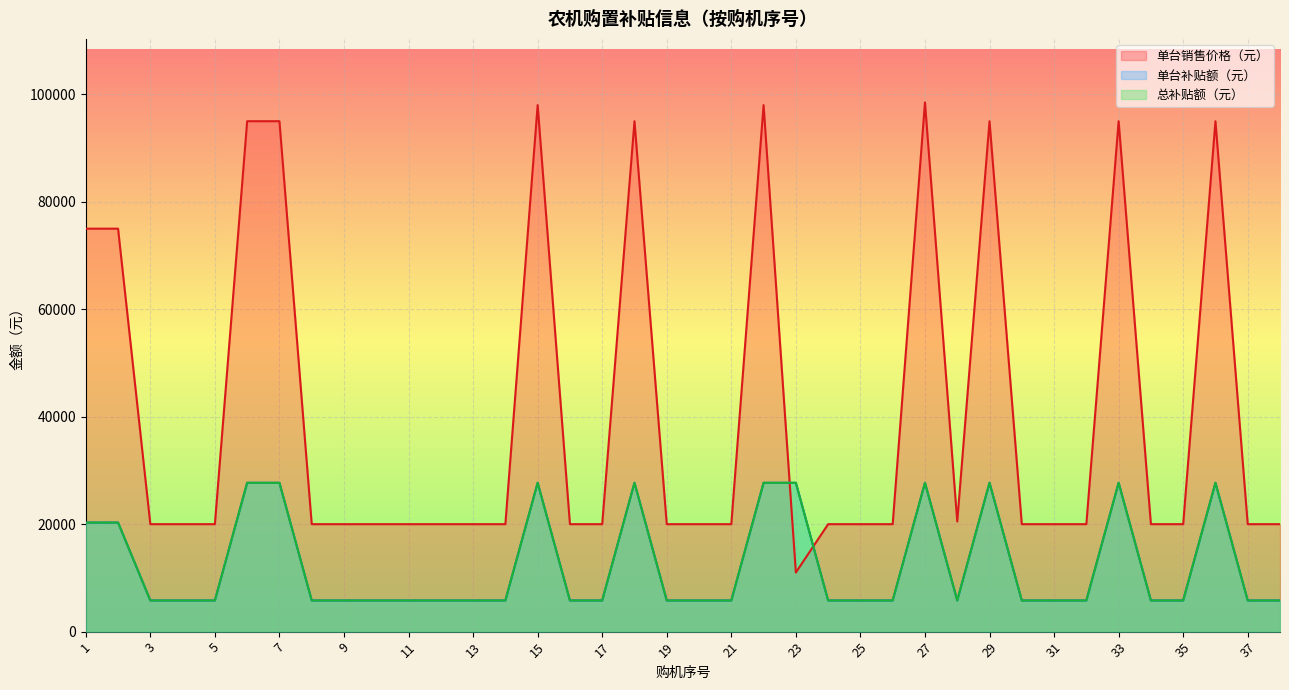

List the series in order of their peak value, highest first.

单台销售价格（元）, 单台补贴额（元）, 总补贴额（元）